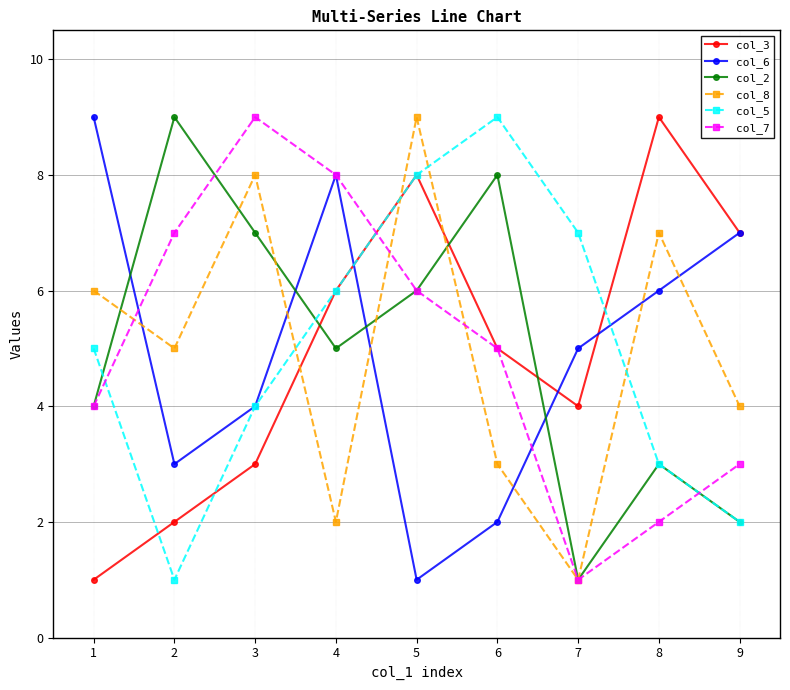

Which series changed the most between 1 and 4?

col_3